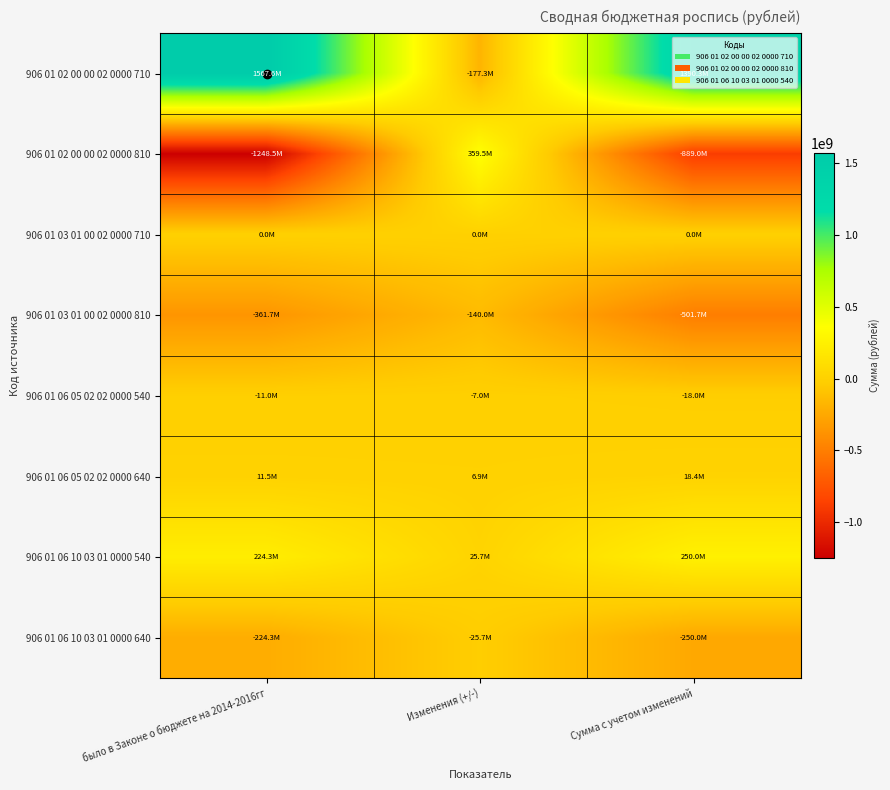

Reading right to left, extract all data points from this chart.

906 01 02 00 00 02 0000 710: Сумма с учетом изменений=1390310100	Изменения (+/-)=-177327300	было в Законе о бюджете на 2014-2016гг=1567637400
906 01 02 00 00 02 0000 810: Сумма с учетом изменений=-889000000	Изменения (+/-)=359535300	было в Законе о бюджете на 2014-2016гг=-1248535300
906 01 03 01 00 02 0000 710: Сумма с учетом изменений=0	Изменения (+/-)=0	было в Законе о бюджете на 2014-2016гг=0
906 01 03 01 00 02 0000 810: Сумма с учетом изменений=-501720100	Изменения (+/-)=-140000000	было в Законе о бюджете на 2014-2016гг=-361720100
906 01 06 05 02 02 0000 540: Сумма с учетом изменений=-18000000	Изменения (+/-)=-7000000	было в Законе о бюджете на 2014-2016гг=-11000000
906 01 06 05 02 02 0000 640: Сумма с учетом изменений=18410000	Изменения (+/-)=6900000	было в Законе о бюджете на 2014-2016гг=11510000
906 01 06 10 03 01 0000 540: Сумма с учетом изменений=250000000	Изменения (+/-)=25680500	было в Законе о бюджете на 2014-2016гг=224319500
906 01 06 10 03 01 0000 640: Сумма с учетом изменений=-250000000	Изменения (+/-)=-25680500	было в Законе о бюджете на 2014-2016гг=-224319500